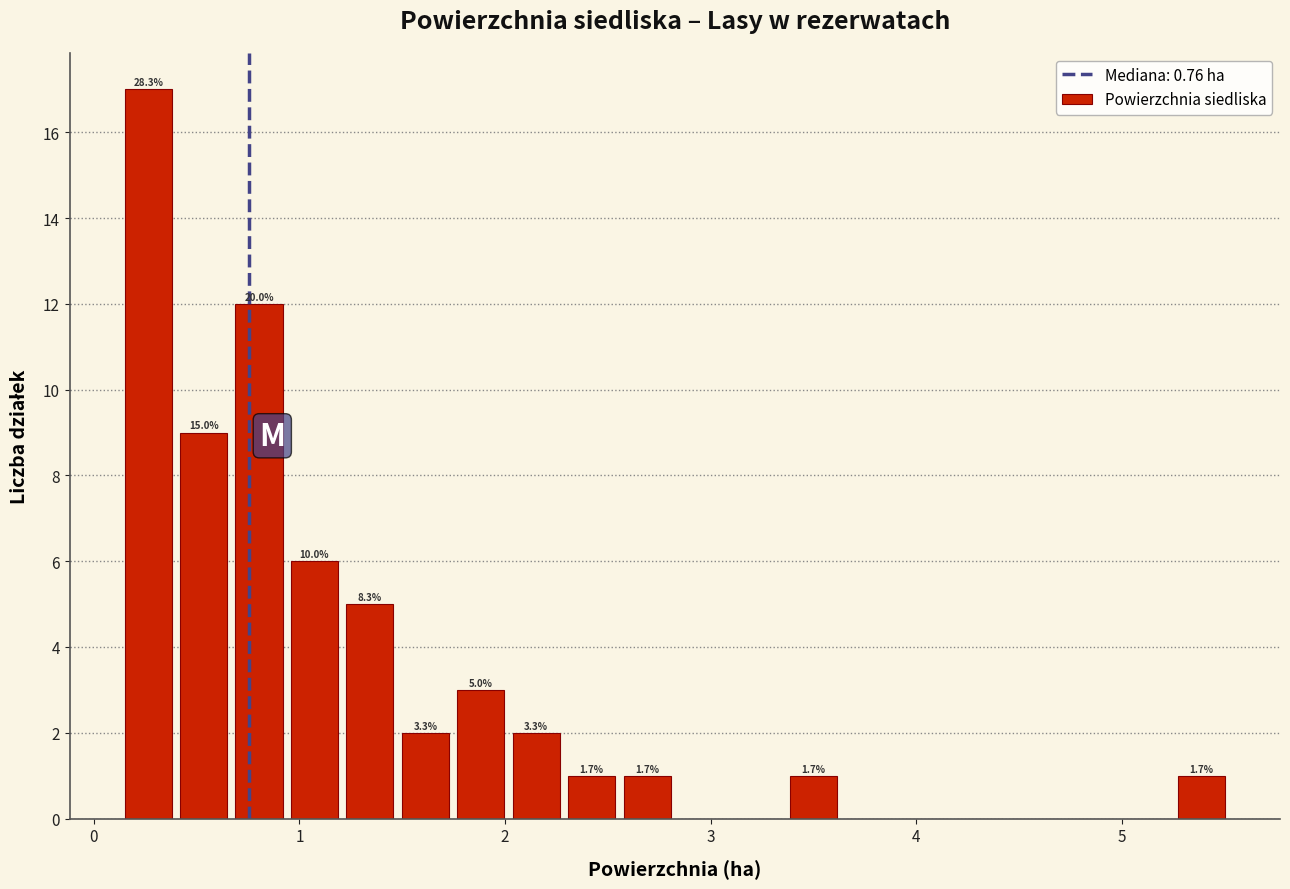

Around what value on the x-axis is the tallest bar? Give the approximate position of its centre, as read against the axis.

0.3